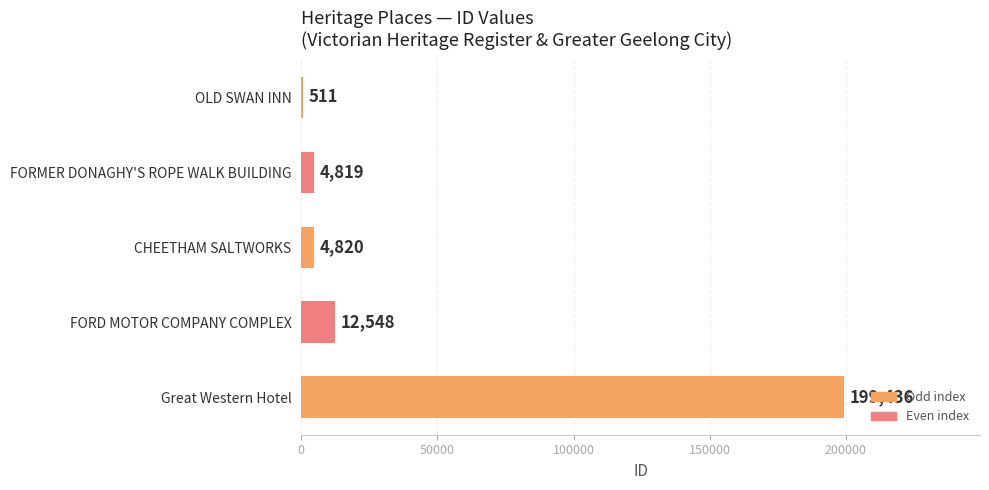

At which label is the value closest to 99973?

FORD MOTOR COMPANY COMPLEX